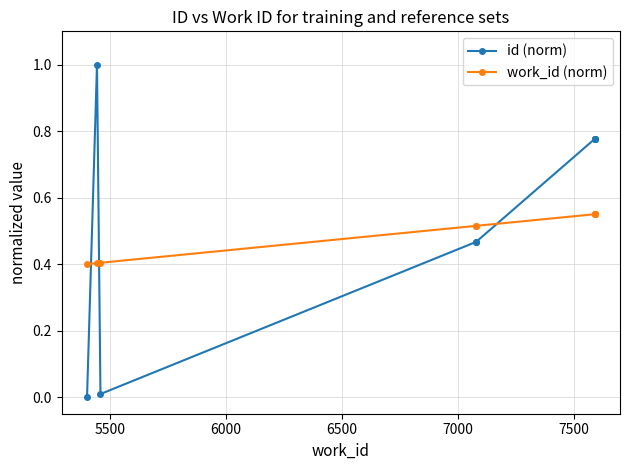

What is the sum of the work_id (norm) values at 6000 and 7000?

0.9